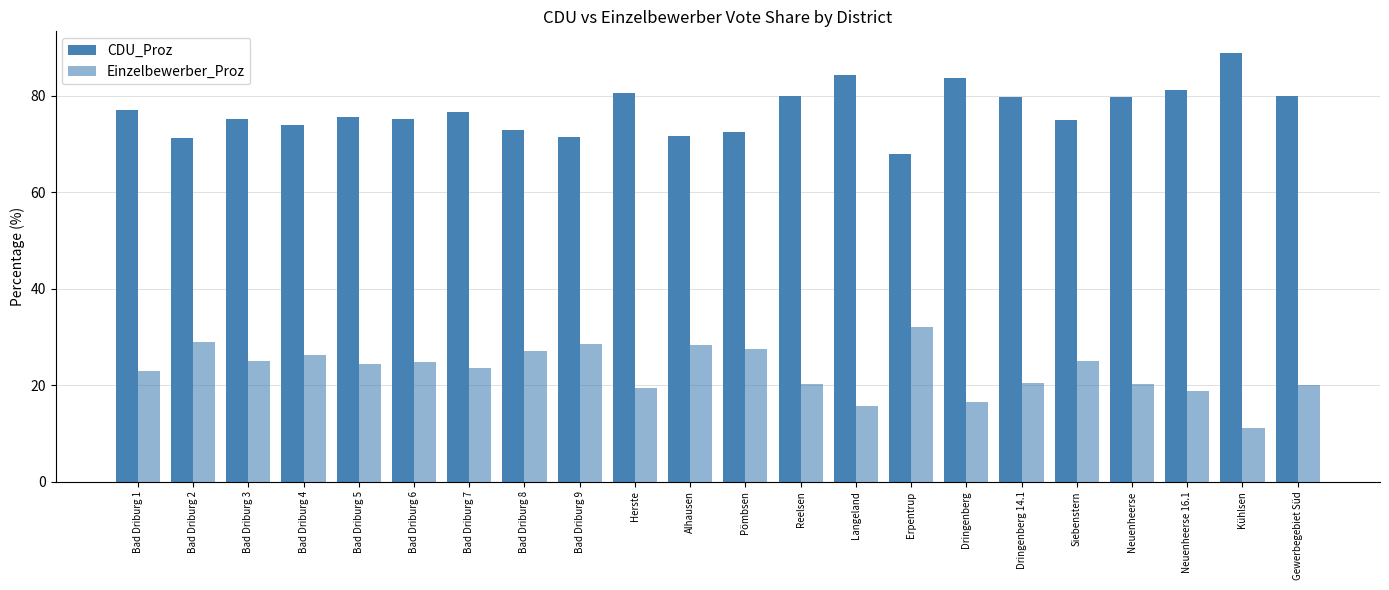

How many groups of bars are there?

22